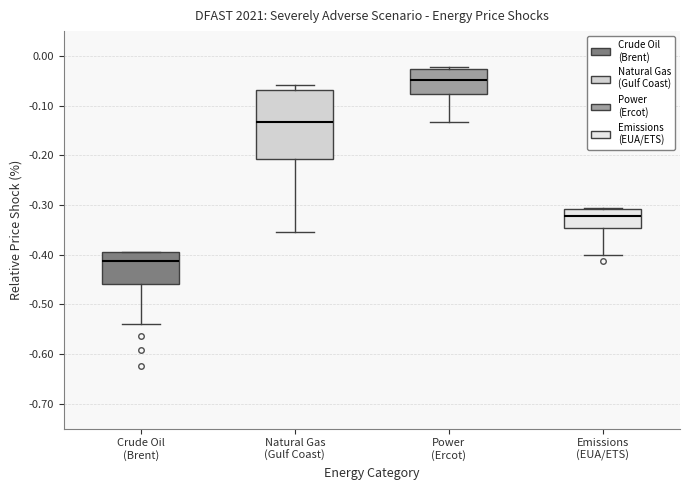

Which box is the tallest, from its lower edge to its upper edge?

Natural Gas (Gulf Coast)